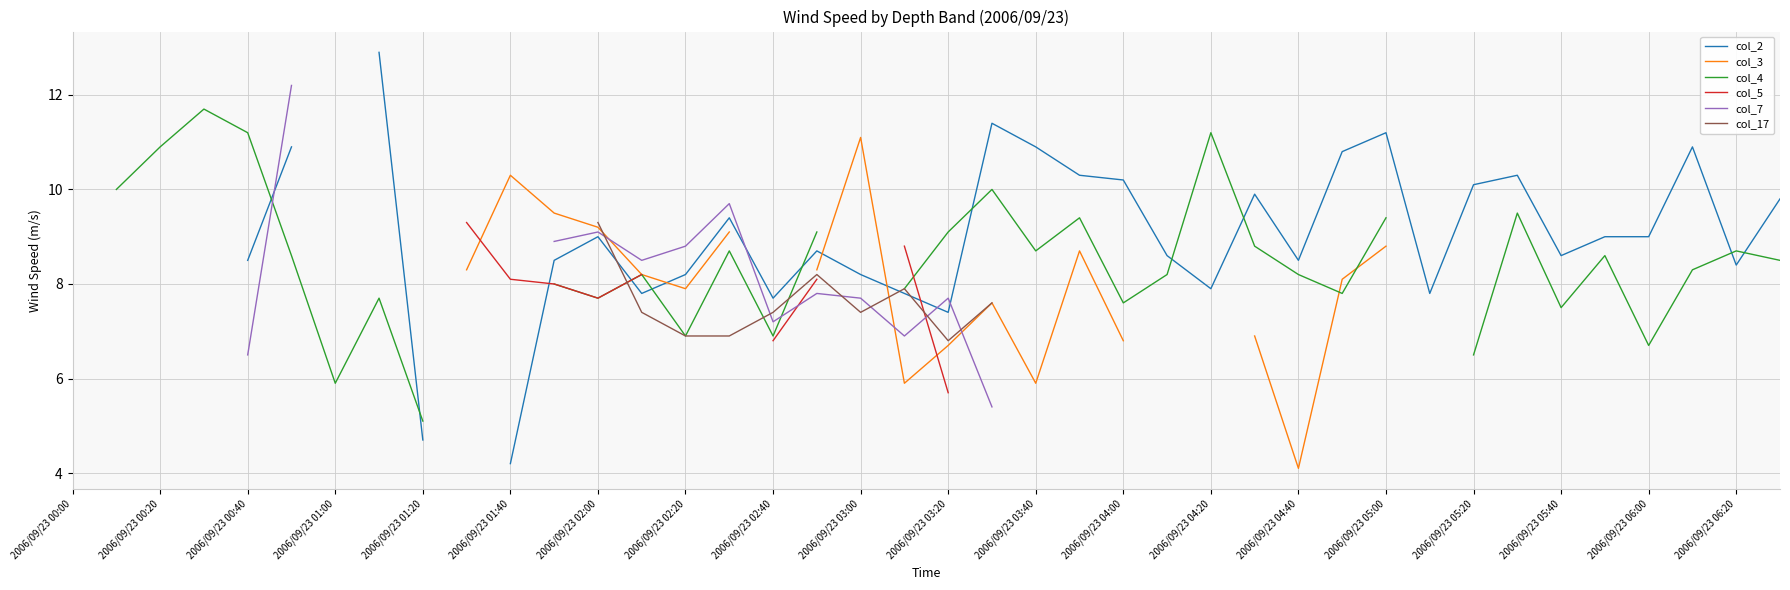

How many positive values does the col_4 series have?

35